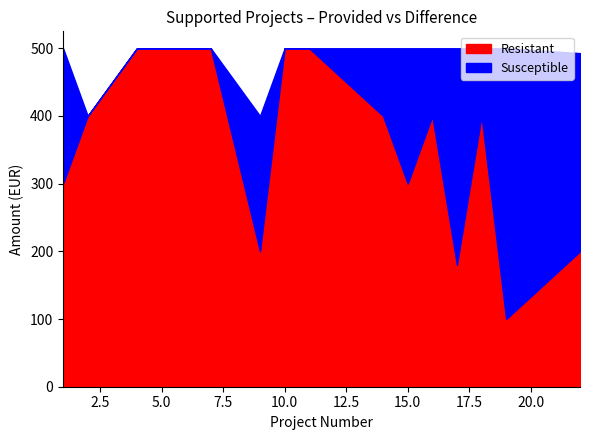

After their last crossing, which series has the higher values: Resistant or Susceptible?

Susceptible